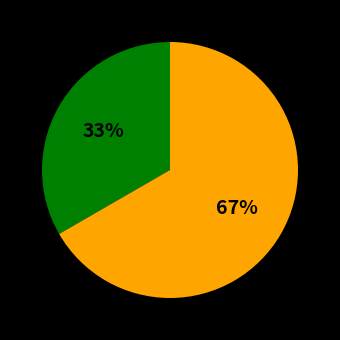

To the nearest percent, what is the average slice percentage?

50%